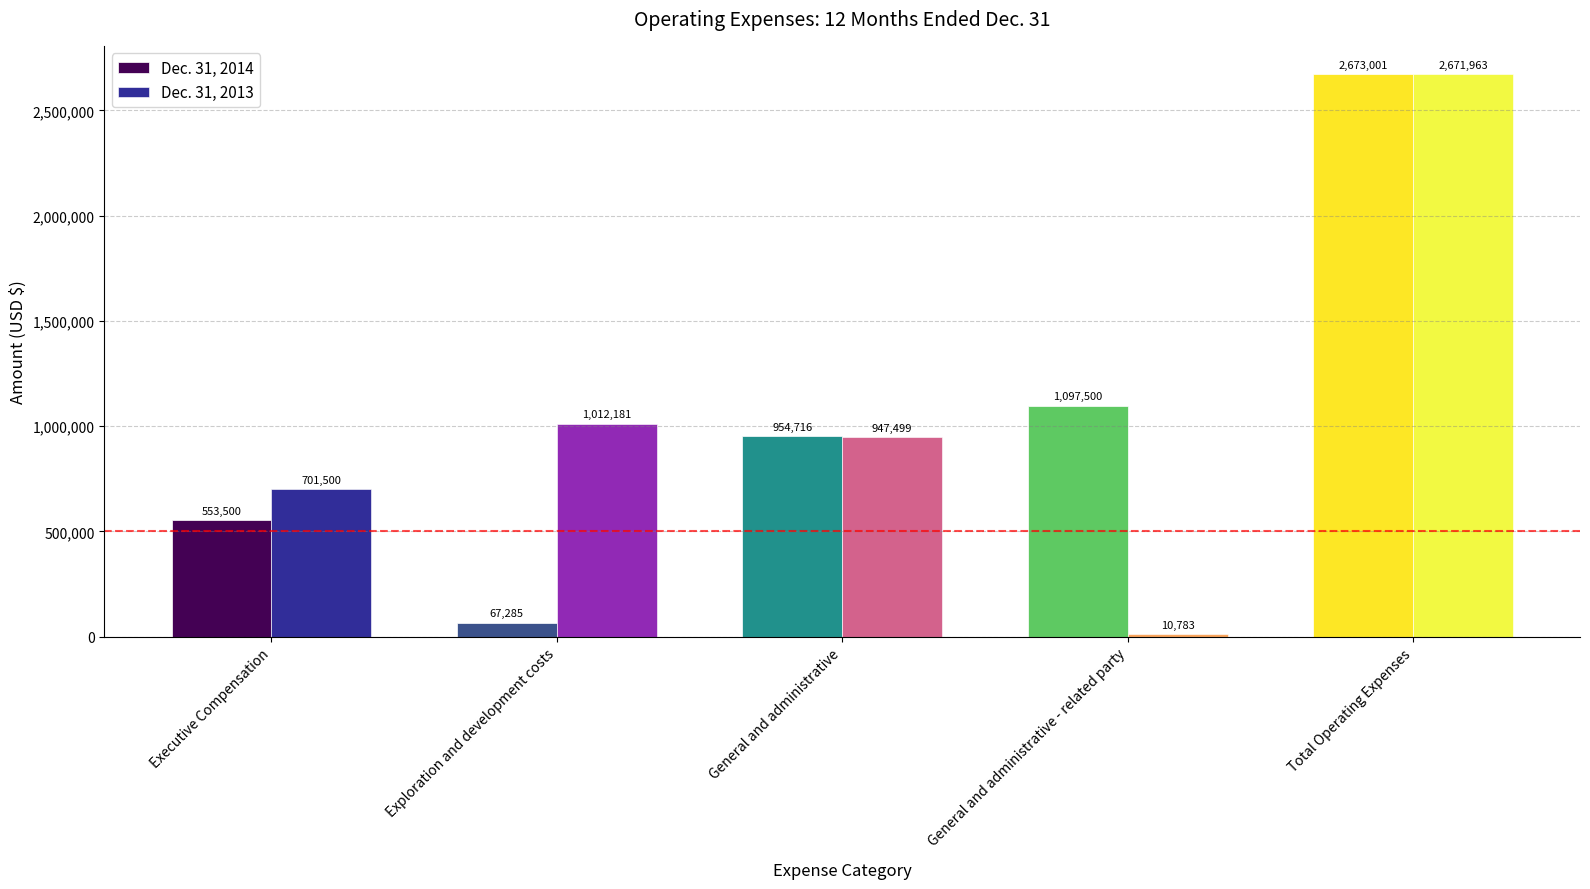

What is the label of the 1st bar from the right?

Total Operating Expenses